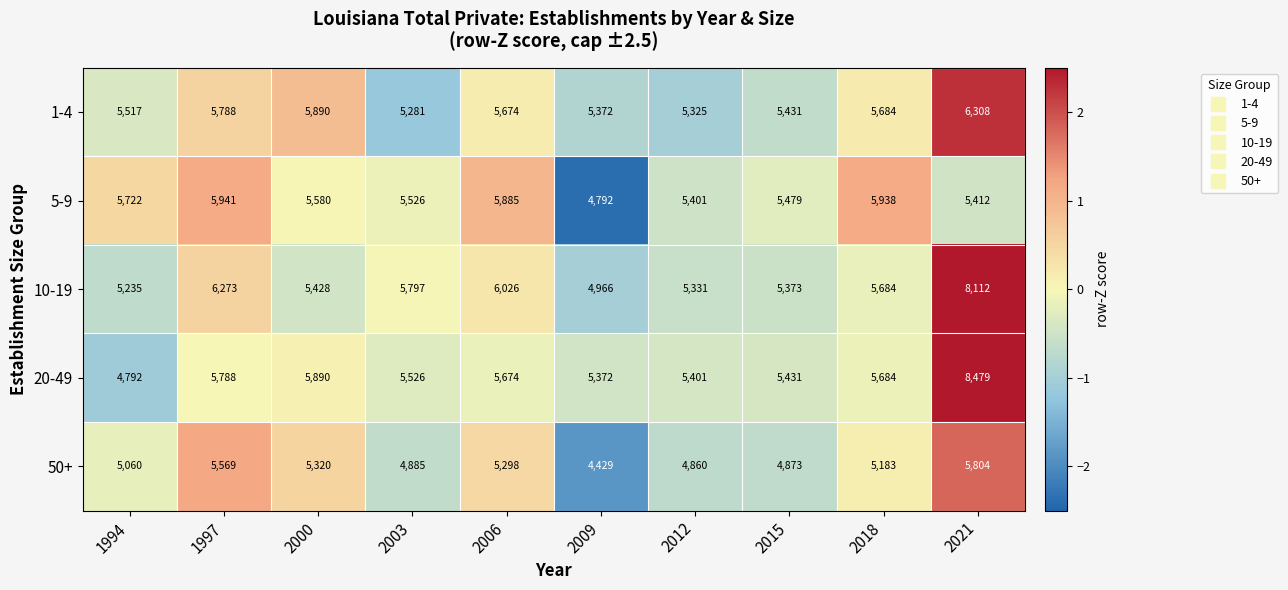

Rank the series at 2021 from highest to lowest value.

20-49, 10-19, 1-4, 50+, 5-9